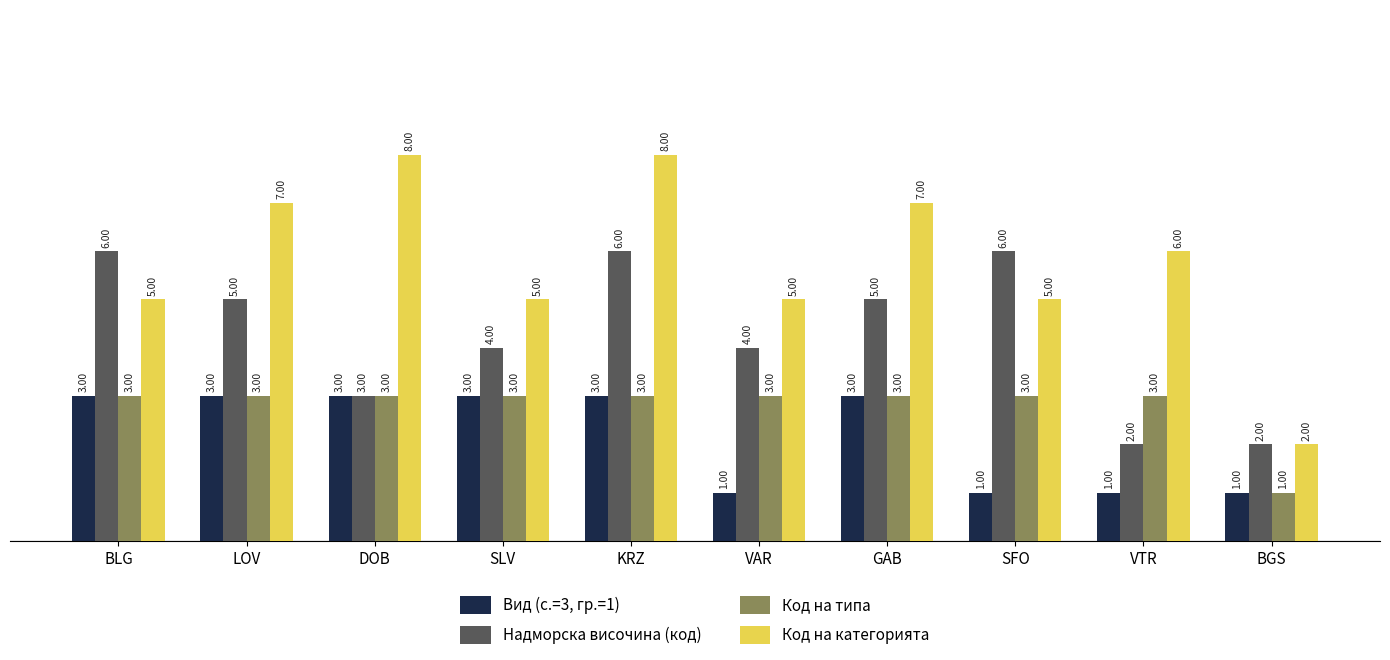

List the series in order of their overall mean, highest first.

Код на категорията, Надморска височина (код), Код на типа, Вид (с.=3, гр.=1)